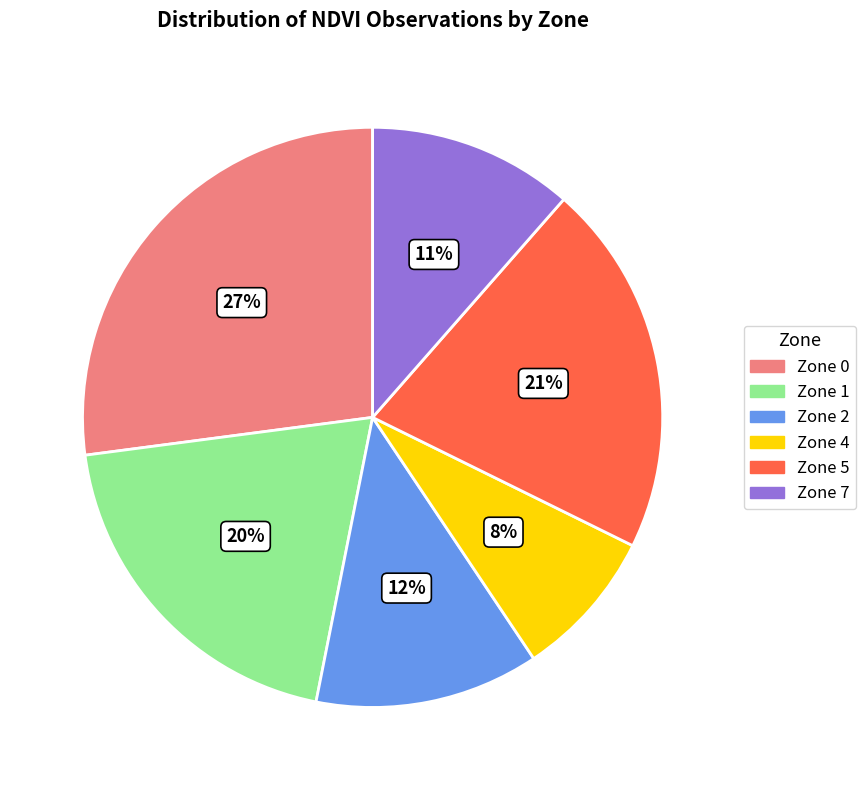

Which has a higher value, Zone 0 or Zone 4?

Zone 0